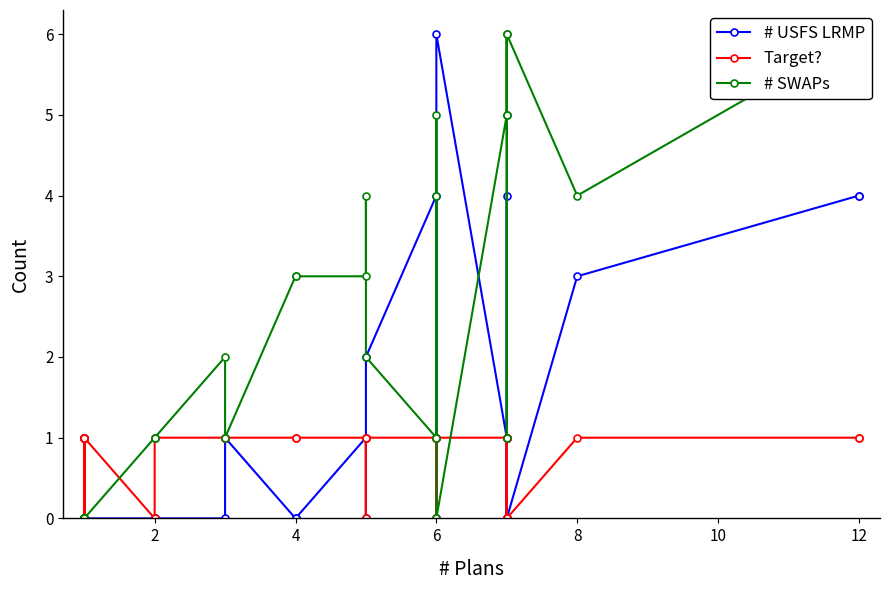

How many interior local valleys does the # SWAPs series have?

5